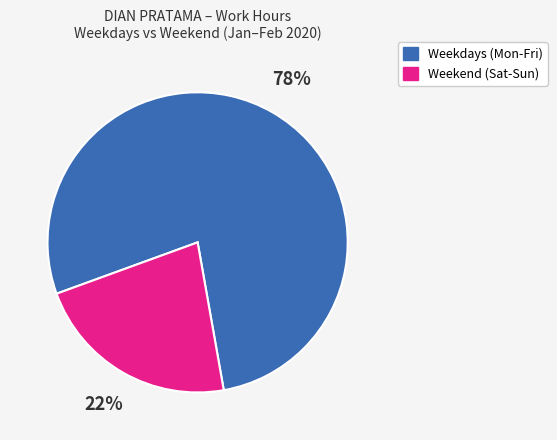

Does any single category account for the majority?

Yes